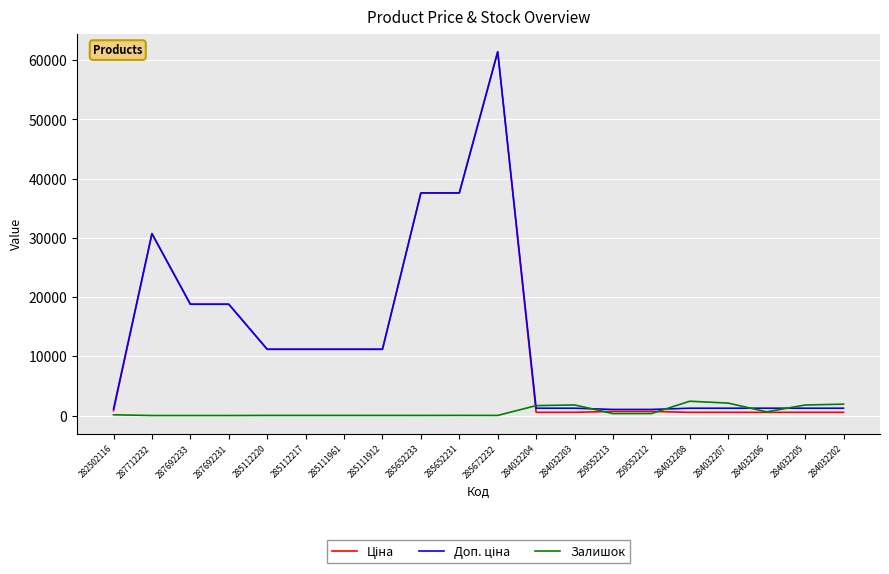

At which category is the sum across all series the highest?

285672232